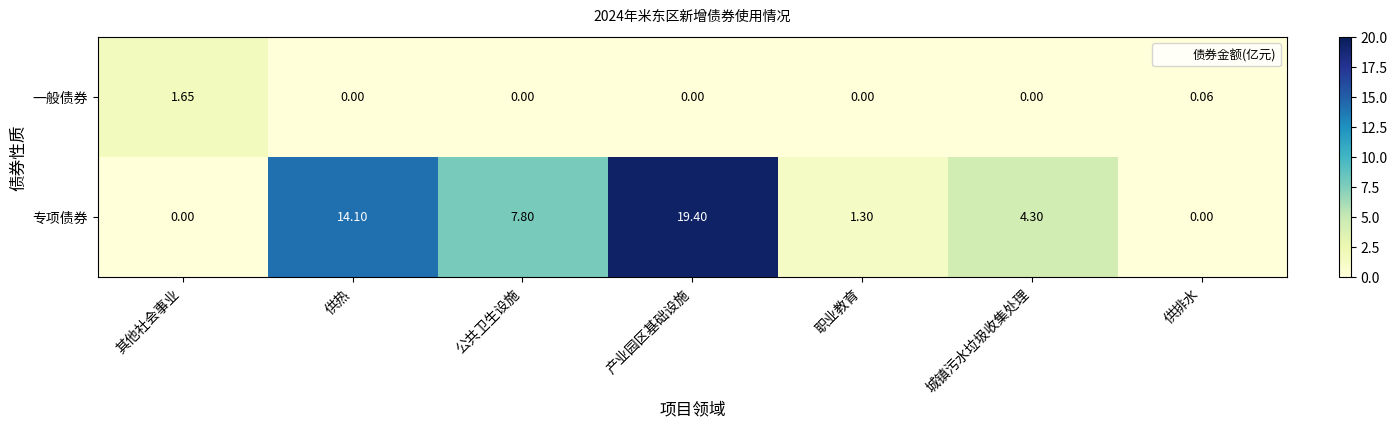

At which label does 专项债券 first exceed 4?

供热